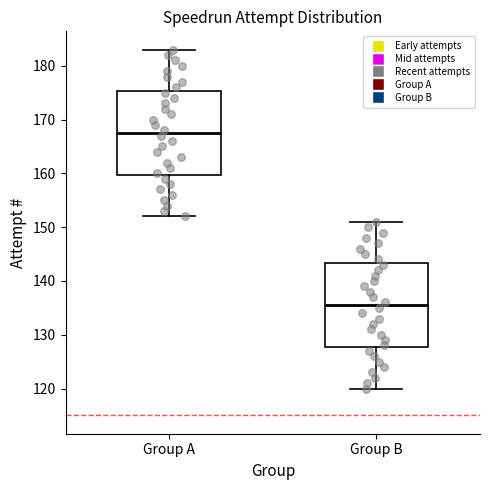

Reading left to right, read every box against the y-axis: the position of its median line, the range the box covers, and the ends of its whiskers. The values are not printed on the chart, so give them approximately, as read against the axis.

Group A: median 168, box 160 to 175, whiskers 152 to 183
Group B: median 136, box 128 to 143, whiskers 120 to 151